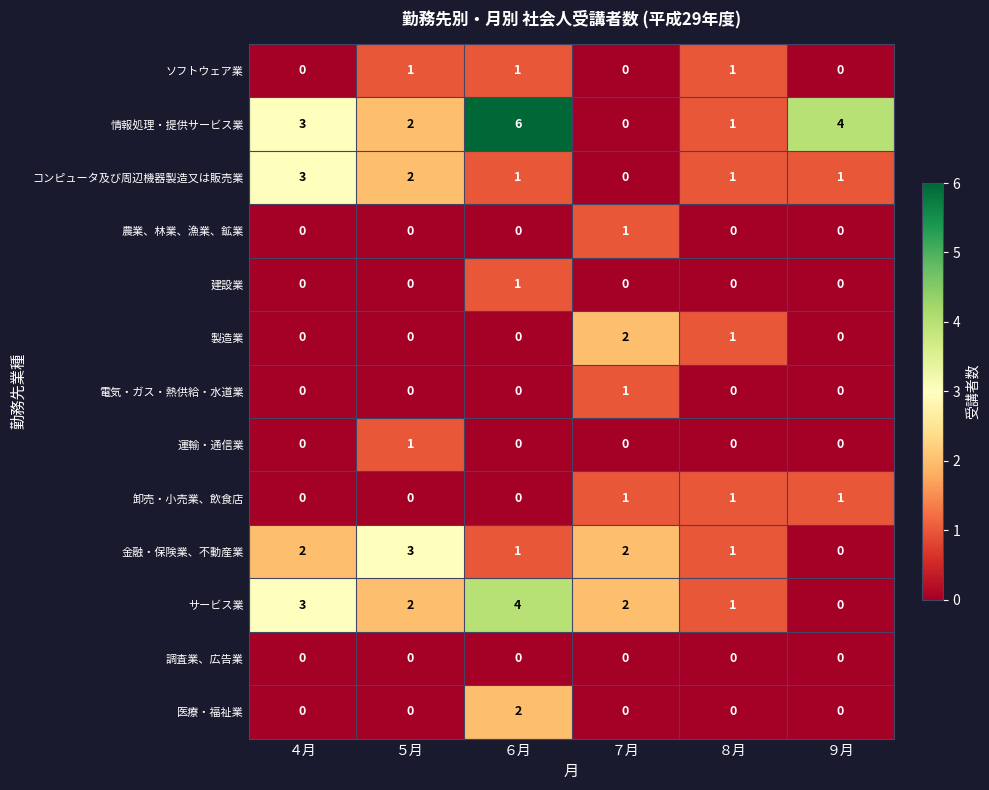

At which label does サービス業 reach its minimum?

９月